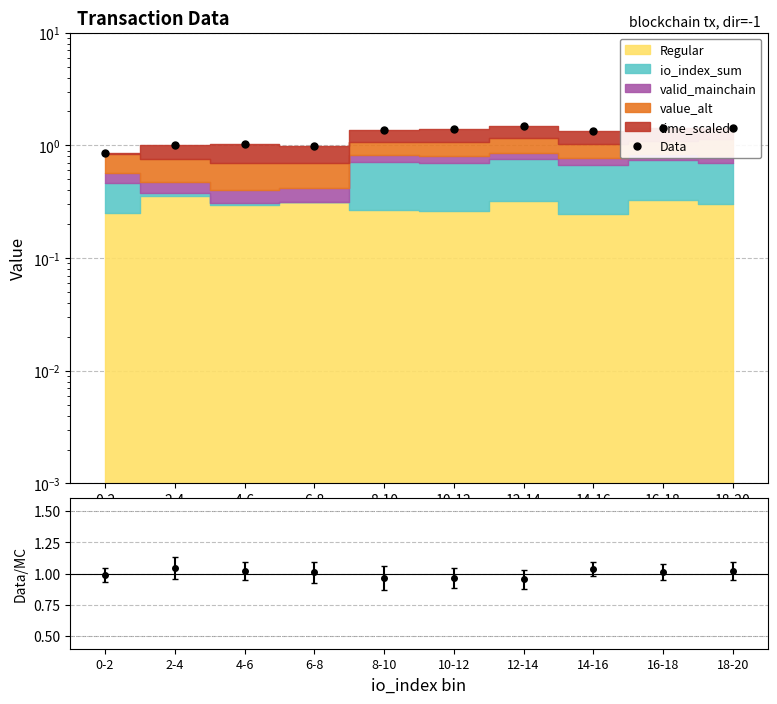

Which has a higher value, 18-20 or 14-16?

18-20